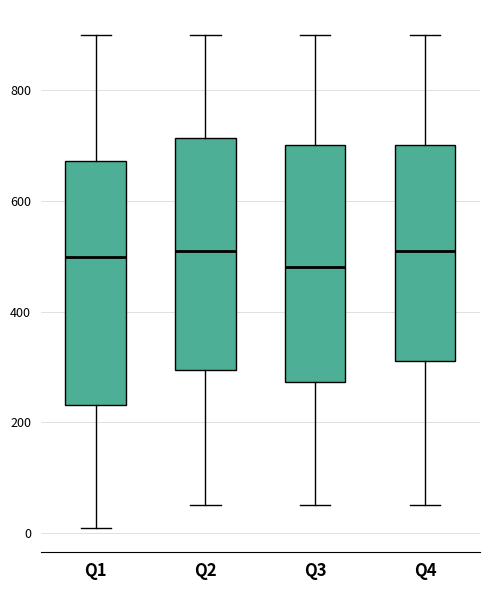

Reading left to right, read every box against the y-axis: the position of its median line, the range the box covers, and the ends of its whiskers. The values are not printed on the chart, so give them approximately, as read against the axis.

Q1: median 500, box 240 to 680, whiskers 20 to 900
Q2: median 520, box 300 to 720, whiskers 60 to 900
Q3: median 480, box 280 to 700, whiskers 60 to 900
Q4: median 520, box 320 to 700, whiskers 60 to 900